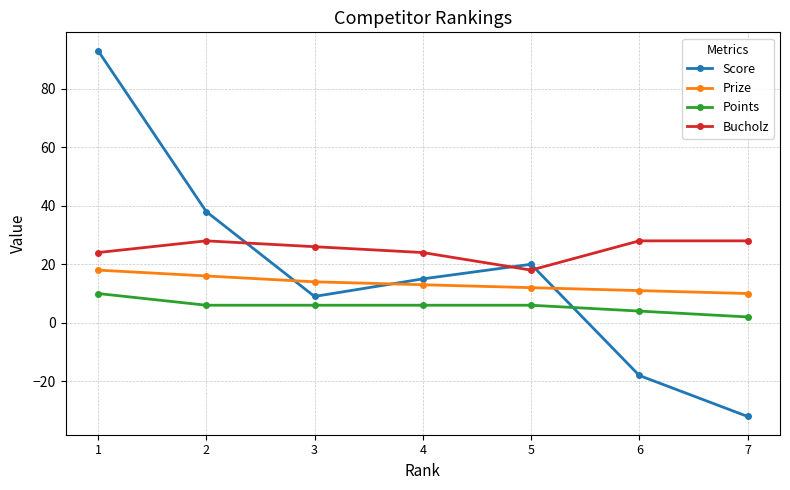

The value of Prize at 2 is 29. True or false?

False